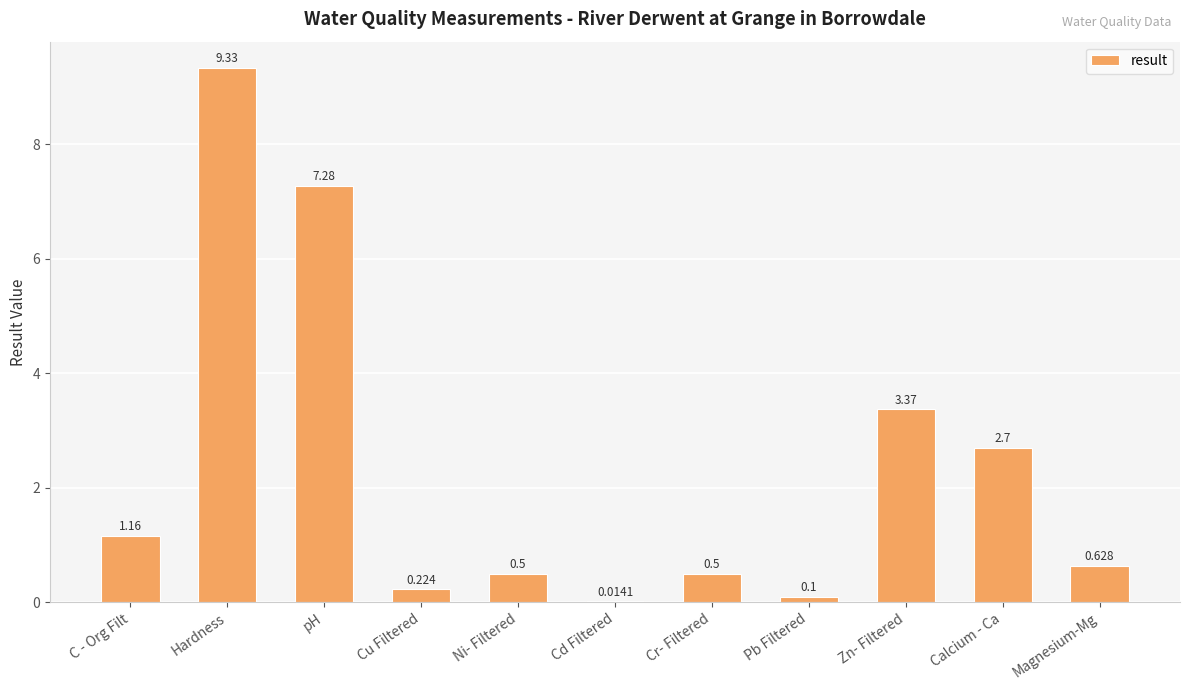

Which category has the highest value across all series?

Hardness